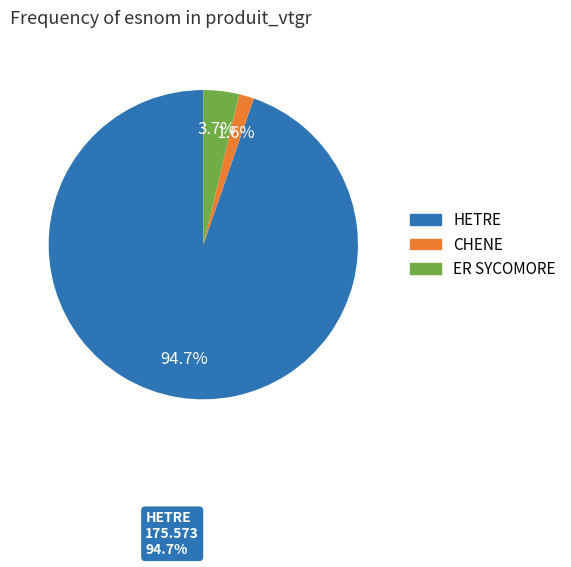

Count the number of slices in the pie.

3